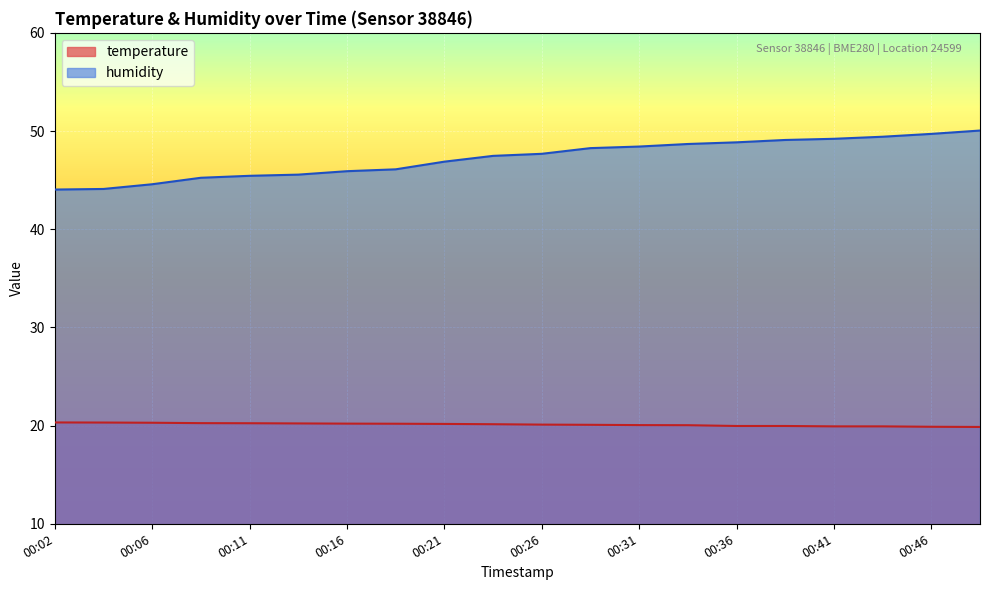

How many data points in humidity are above 47?

11